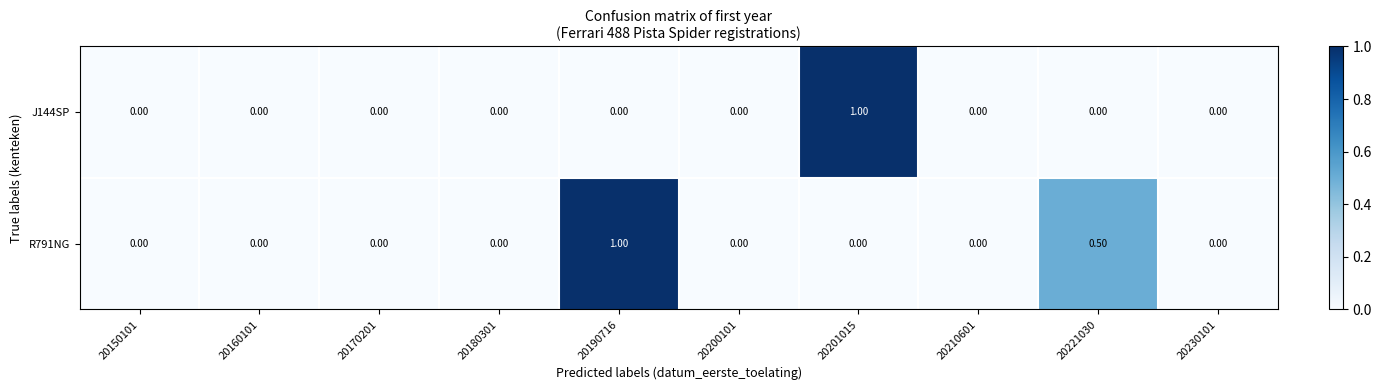

Which series changed the most between 20201015 and 20230101?

J144SP